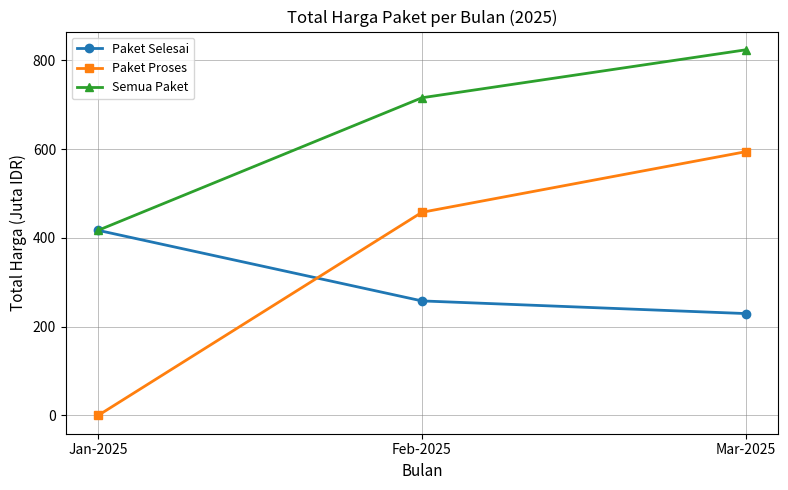

Which category has the highest value across all series?

Mar-2025